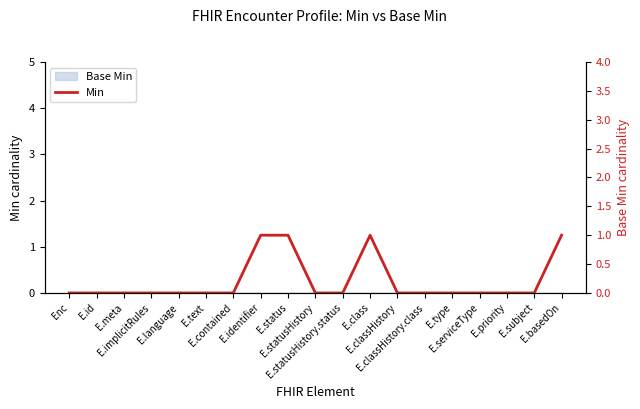

Rank the categories by value from highest to lowest.

E.identifier, E.status, E.class, E.basedOn, Enc, E.id, E.meta, E.implicitRules, E.language, E.text, E.contained, E.statusHistory, E.statusHistory.status, E.classHistory, E.classHistory.class, E.type, E.serviceType, E.priority, E.subject